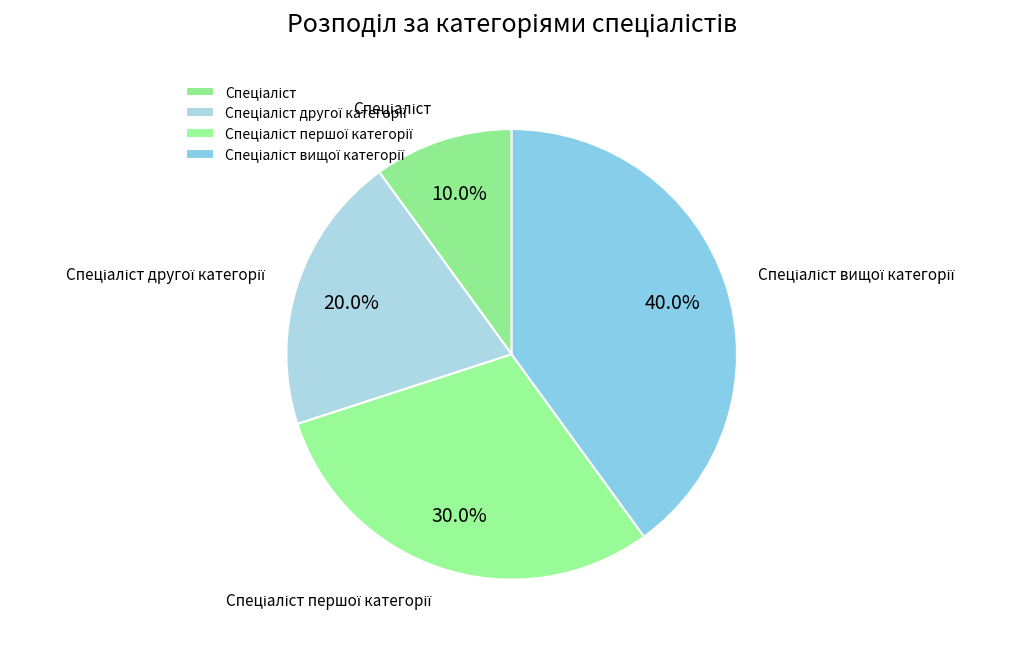

Is there a majority slice in this chart?

No